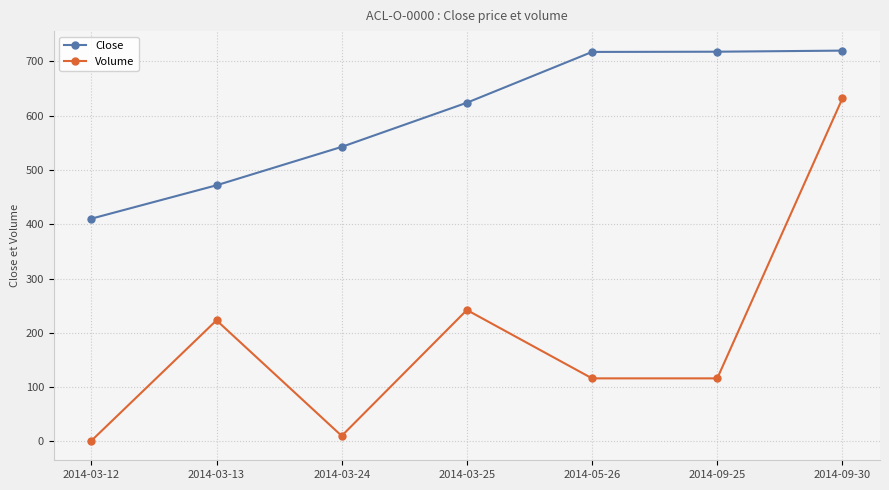

True or false: Volume has more than 2 points higher than both neighbors.

False